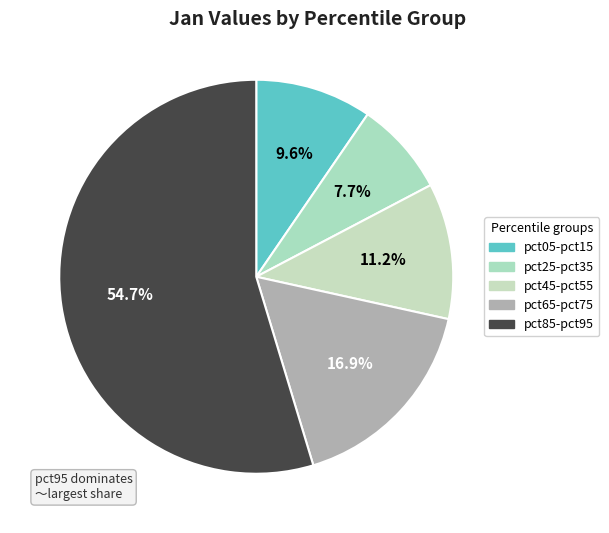

How many slices are in this pie chart?

5